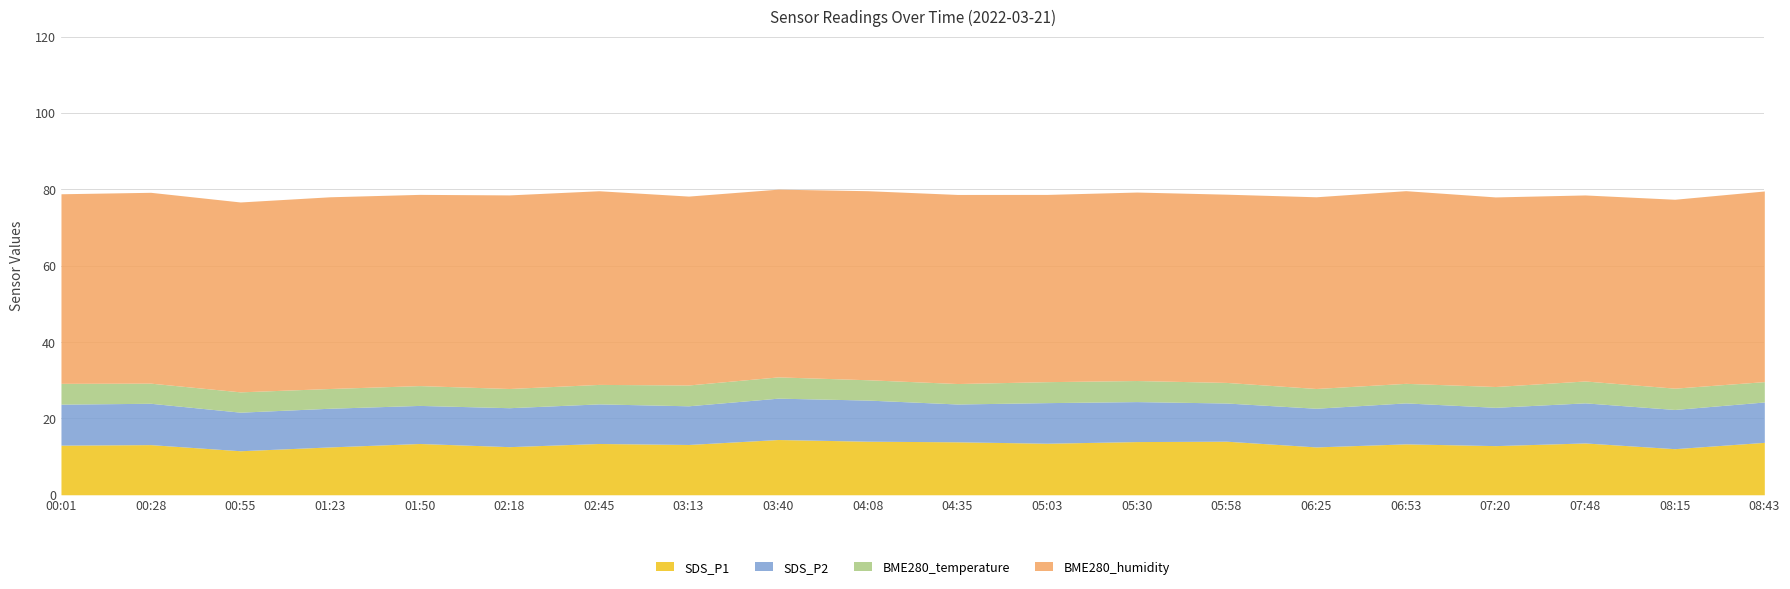

List the labels in order of BME280_humidity value, largest first.

02:45, 02:18, 06:53, 01:23, 06:25, 01:50, 00:28, 08:43, 00:55, 00:01, 07:20, 04:35, 04:08, 03:13, 08:15, 05:30, 05:58, 03:40, 05:03, 07:48